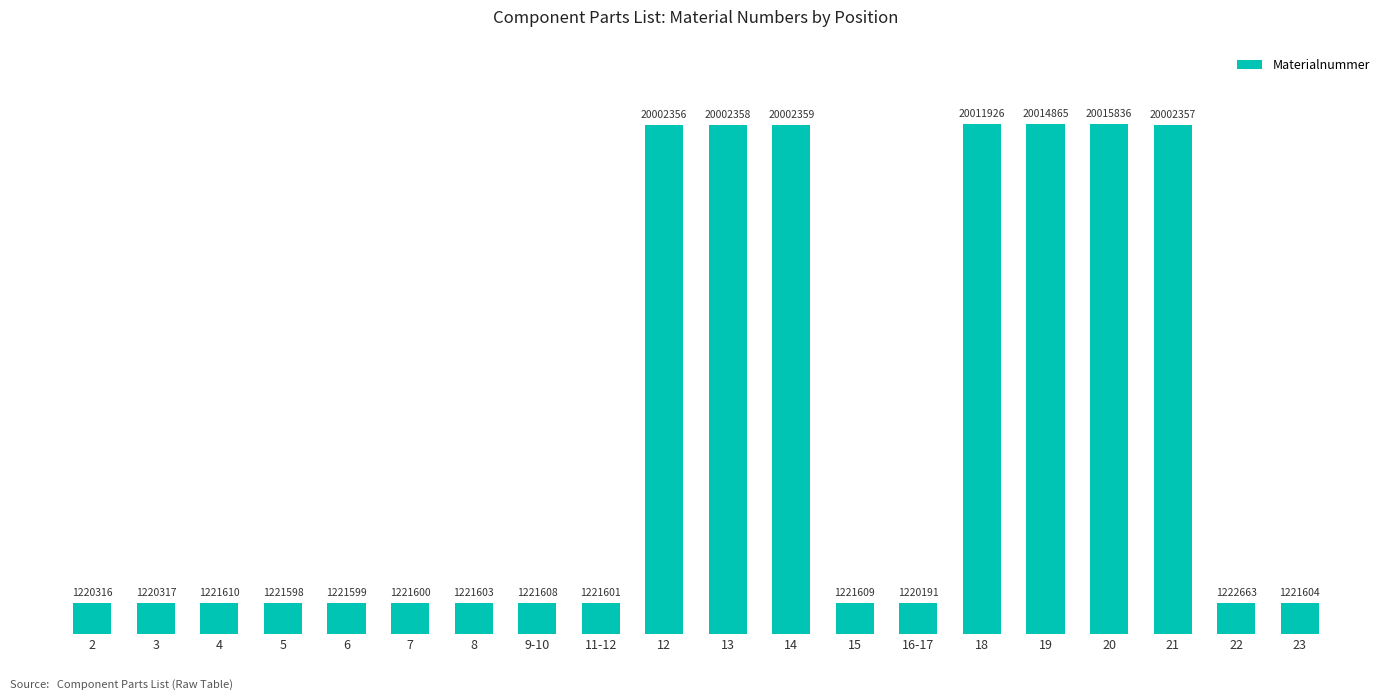

Reading left to right, list all the values displayed in this chart.

1220316	1220317	1221610	1221598	1221599	1221600	1221603	1221608	1221601	20002356	20002358	20002359	1221609	1220191	20011926	20014865	20015836	20002357	1222663	1221604